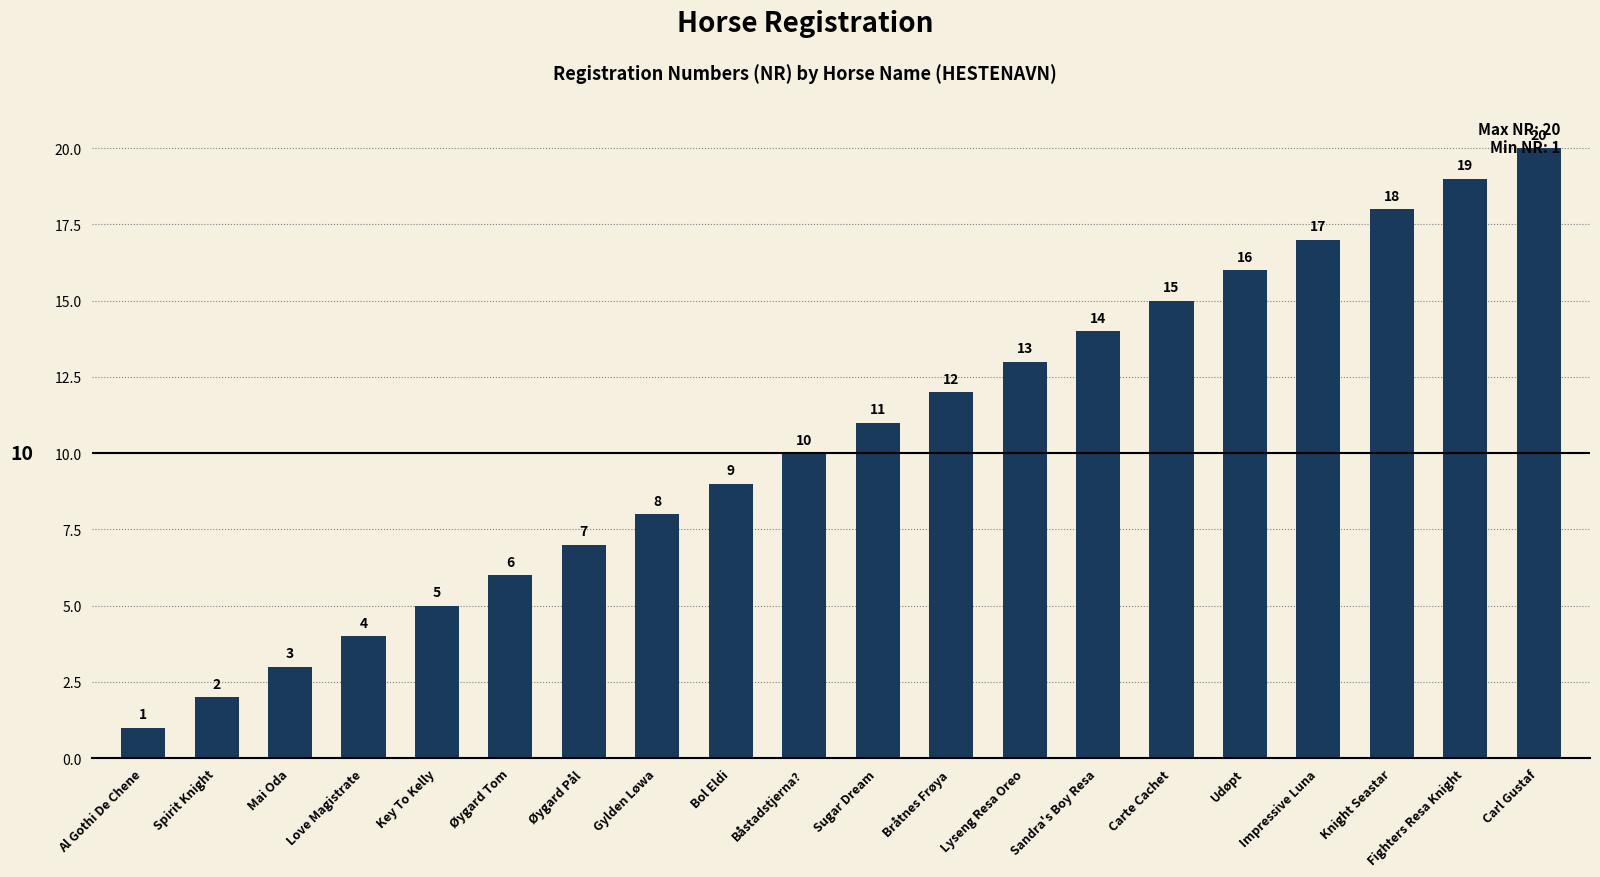

Does the chart contain stacked bars?

No